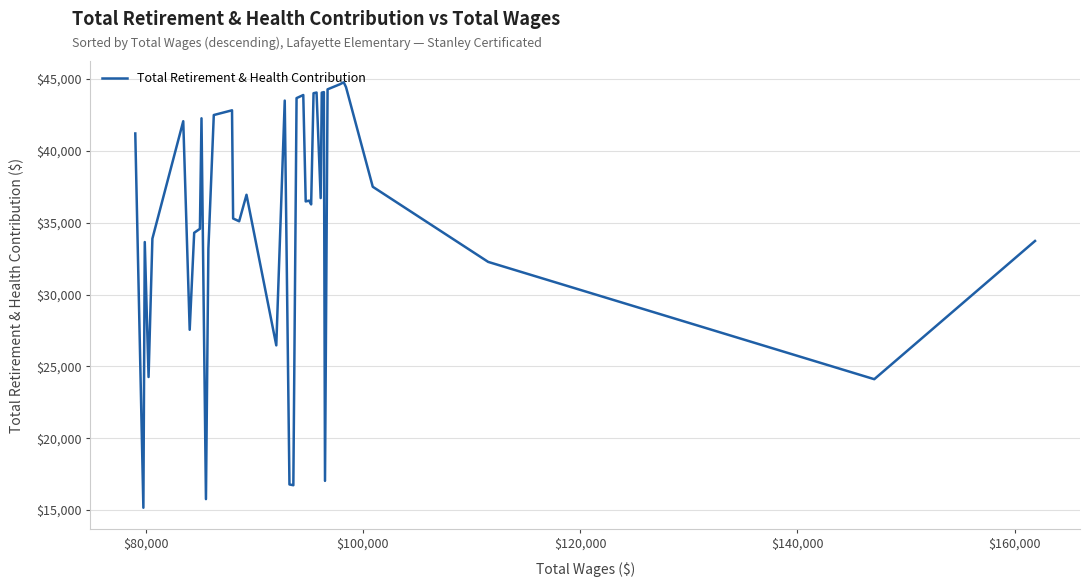

What is the difference between the maximum and minimum values?

29615